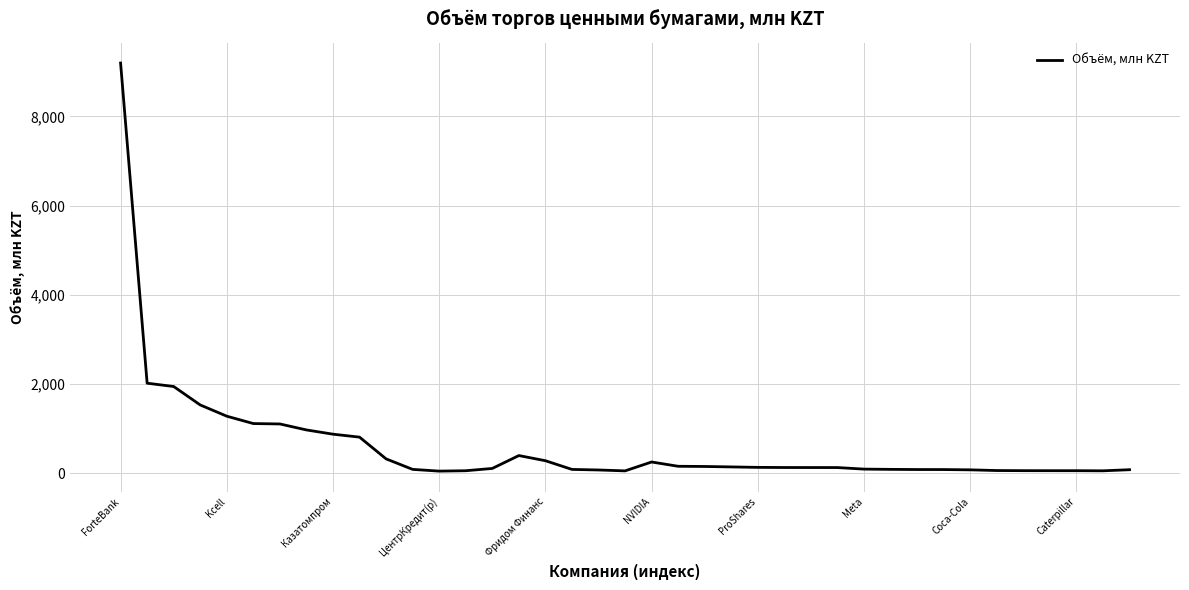

What is the greatest value displayed?

9195.4